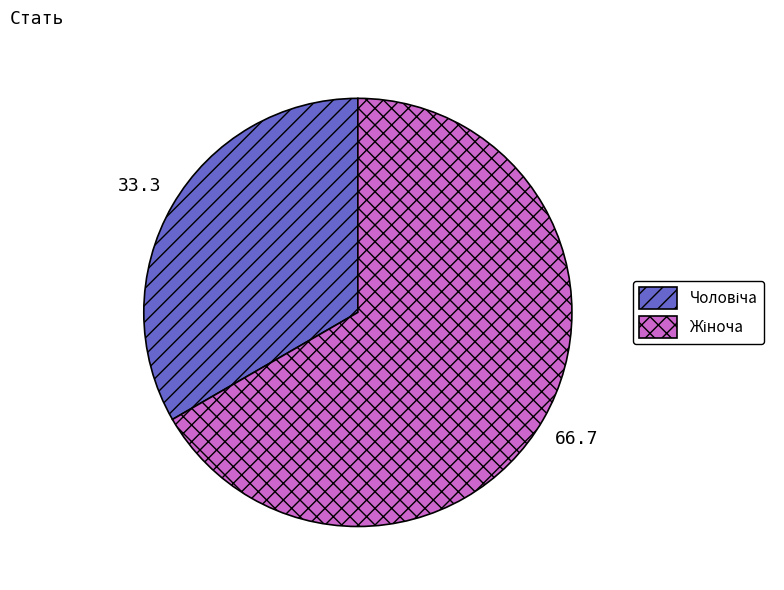

How many slices are in this pie chart?

2